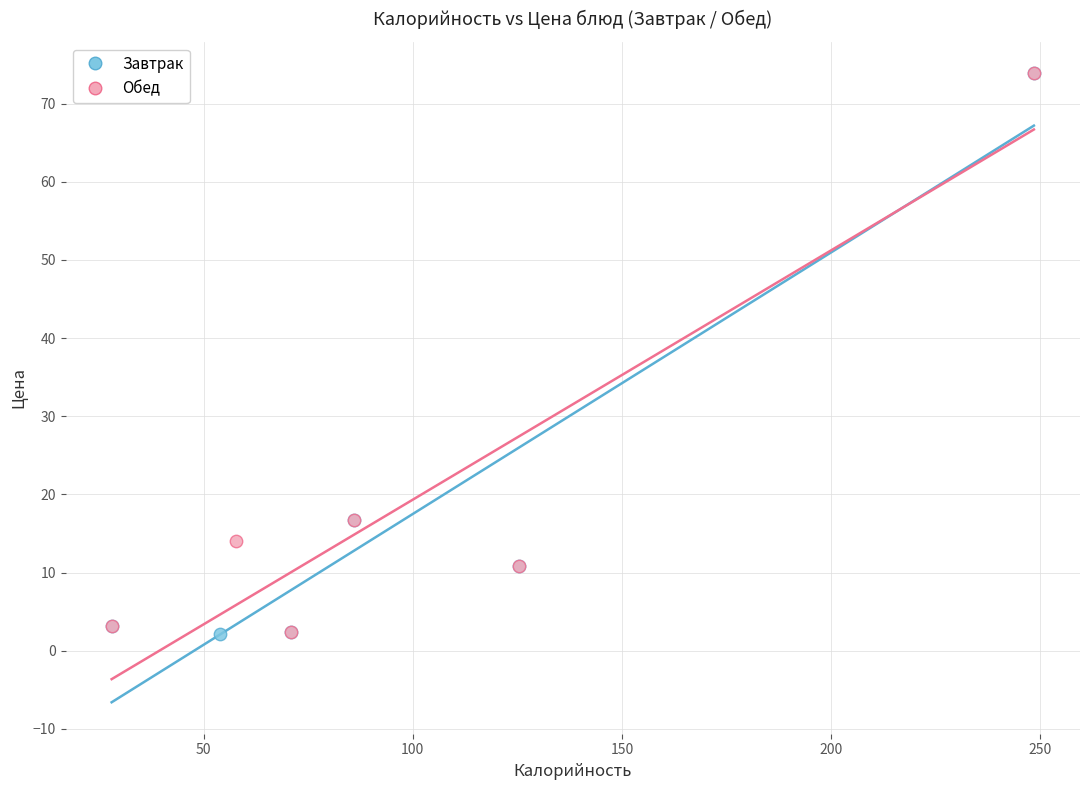

What are all the series names shown in the legend?

Завтрак, Обед